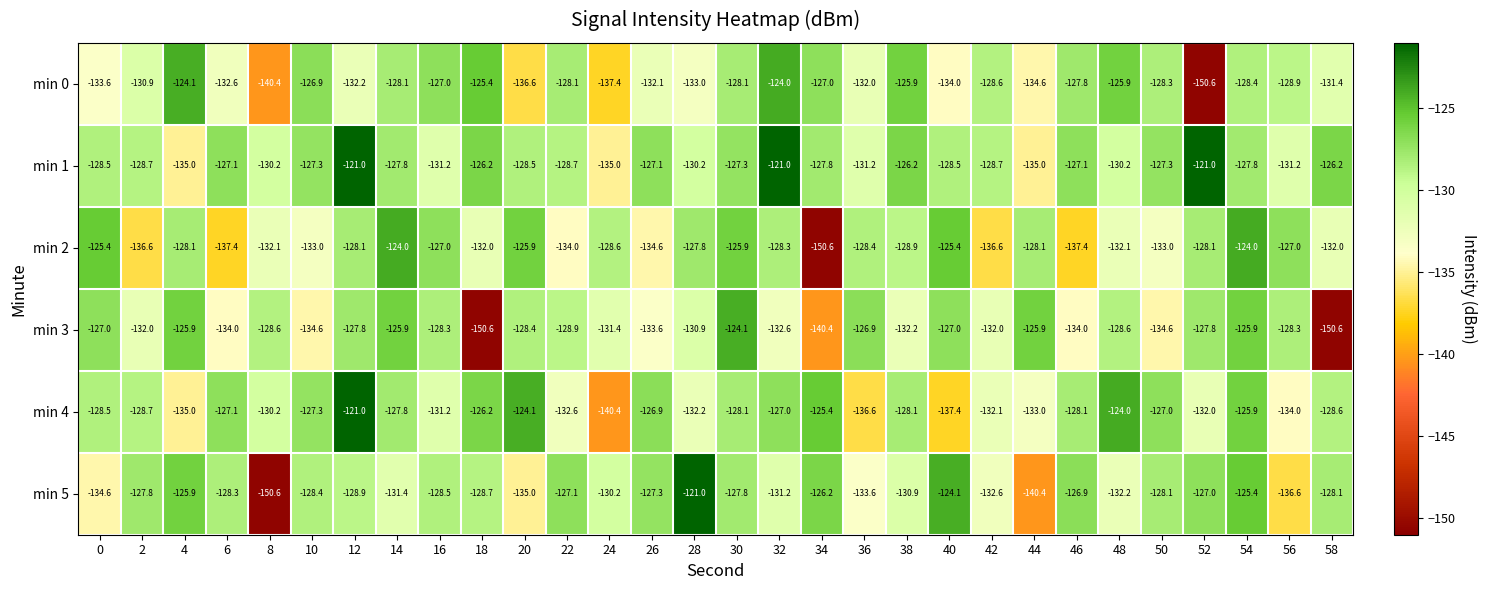

At which category is the sum across all series the highest?

54